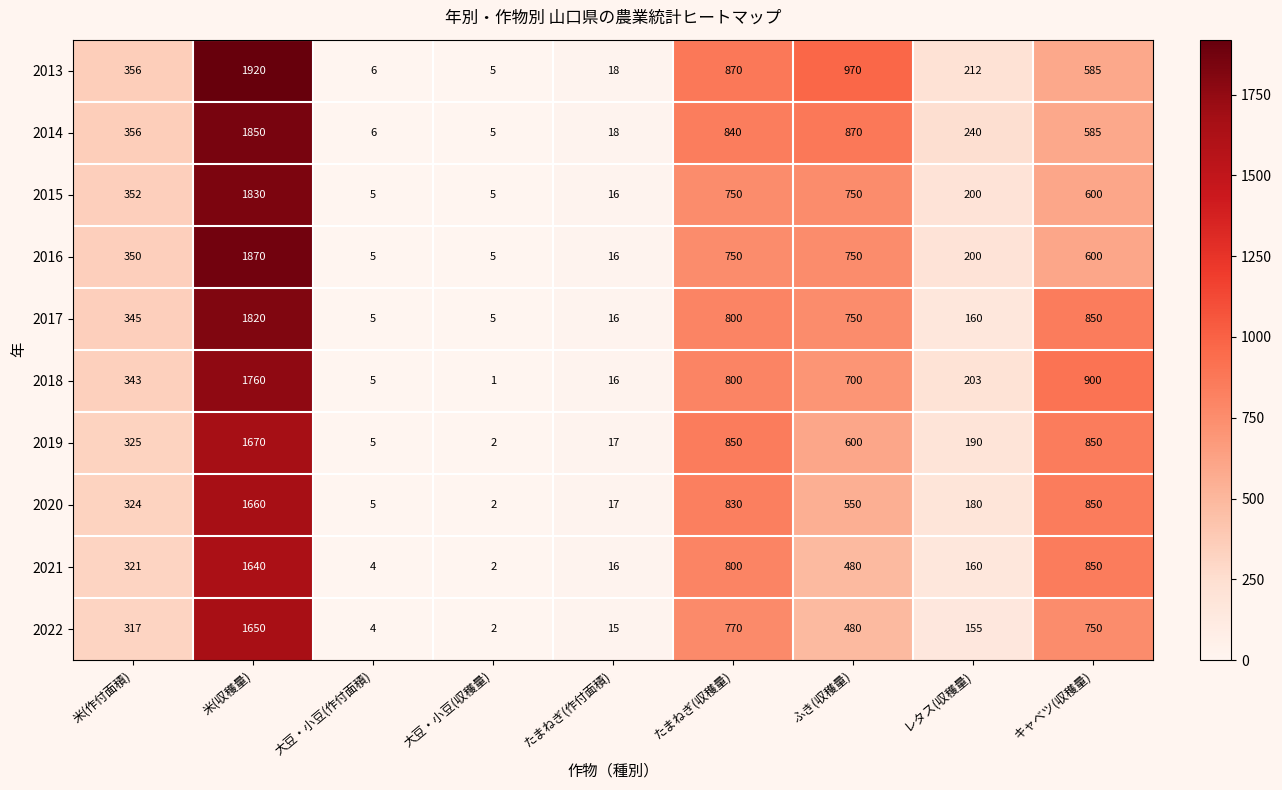

How many categories are shown in the chart?

9